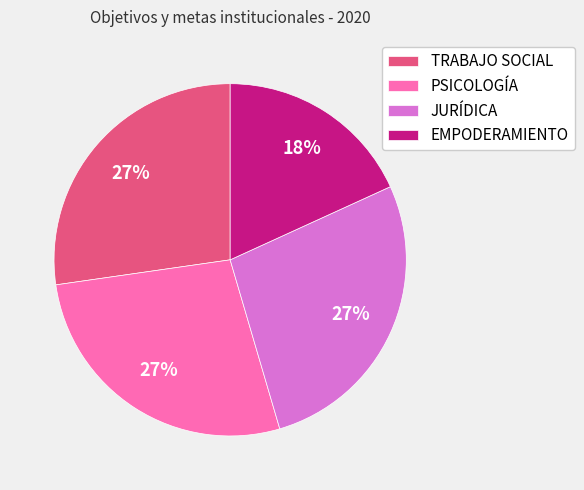

What is the ratio of the value at TRABAJO SOCIAL to the value at JURÍDICA?

1.0